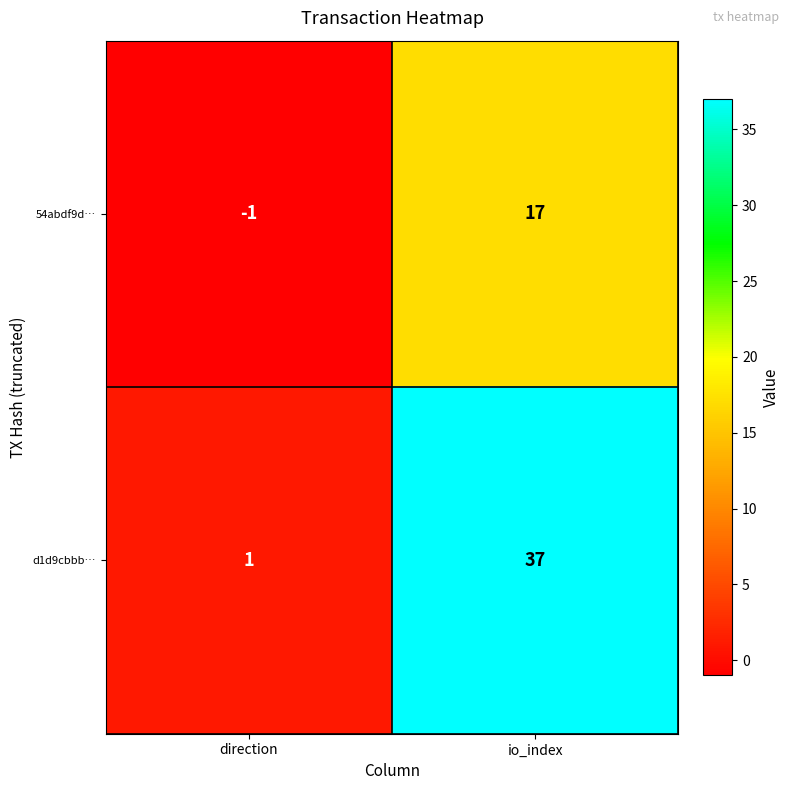

Which series has the largest total across all categories?

d1d9cbbb…